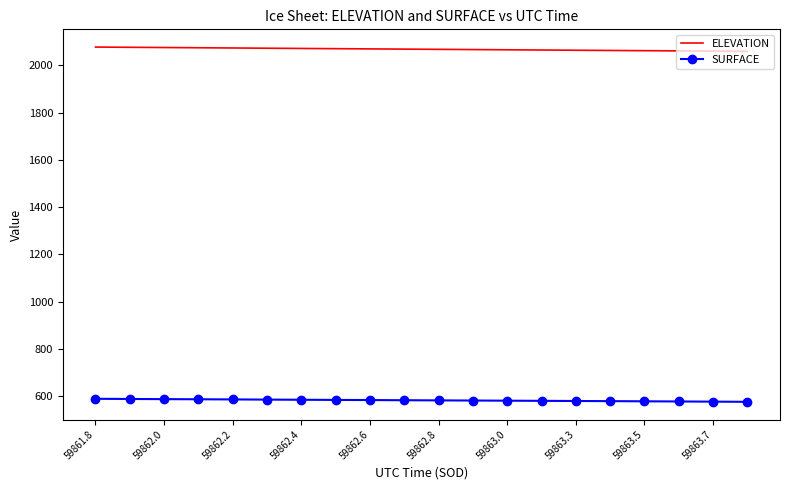

How many categories are shown in the chart?

20